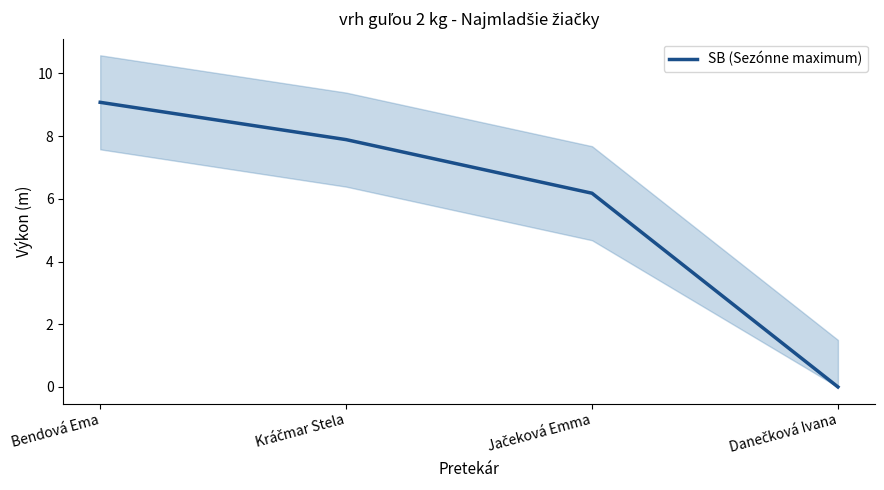

Rank the categories by value from highest to lowest.

Bendová Ema, Kráčmar Stela, Jačeková Emma, Danečková Ivana